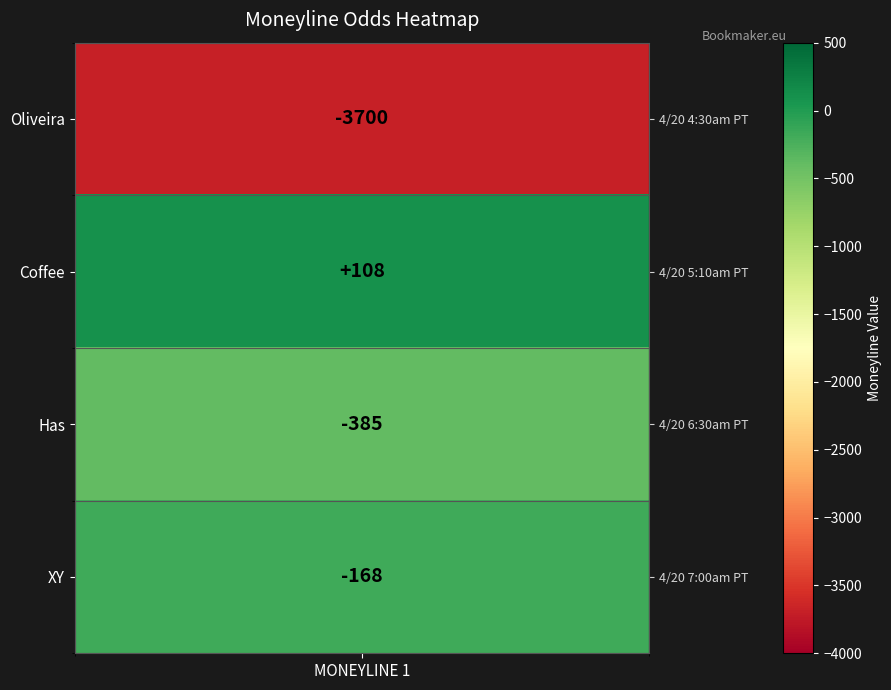

The value at XY is -293. True or false?

False